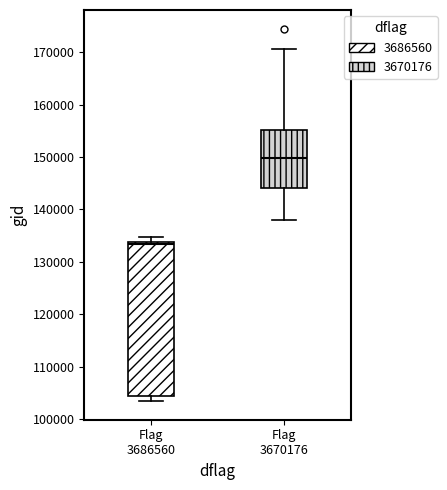

Where does the median line of the box for Flag 3670176 sit on the y-axis? The values are not printed on the chart, so give them approximately, as read against the axis.

150000